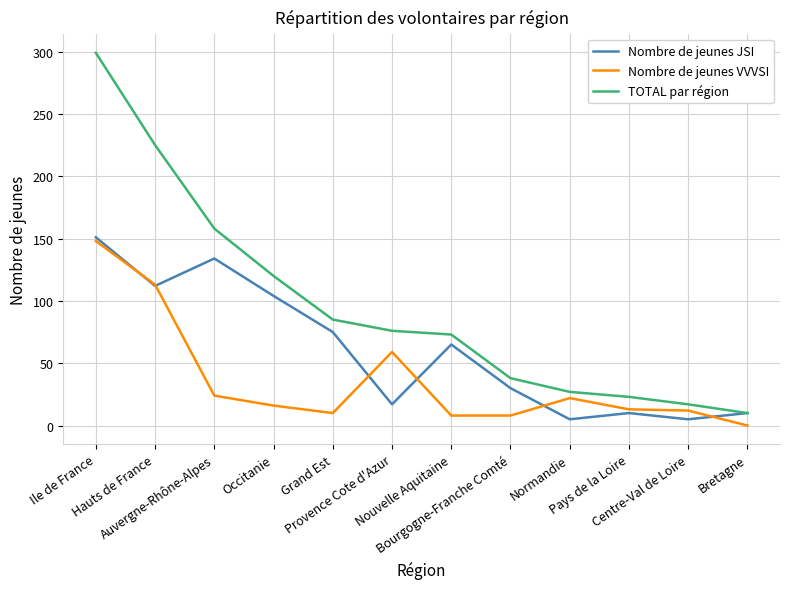

Which series has the largest total across all categories?

TOTAL par région